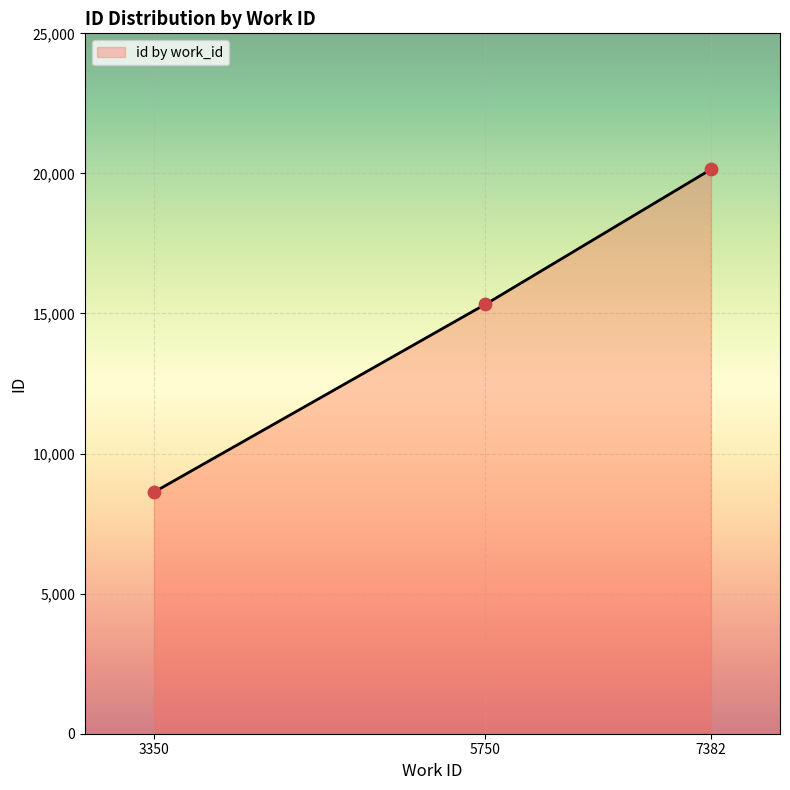

What is the change in value from 5750 to 7382?

+4816